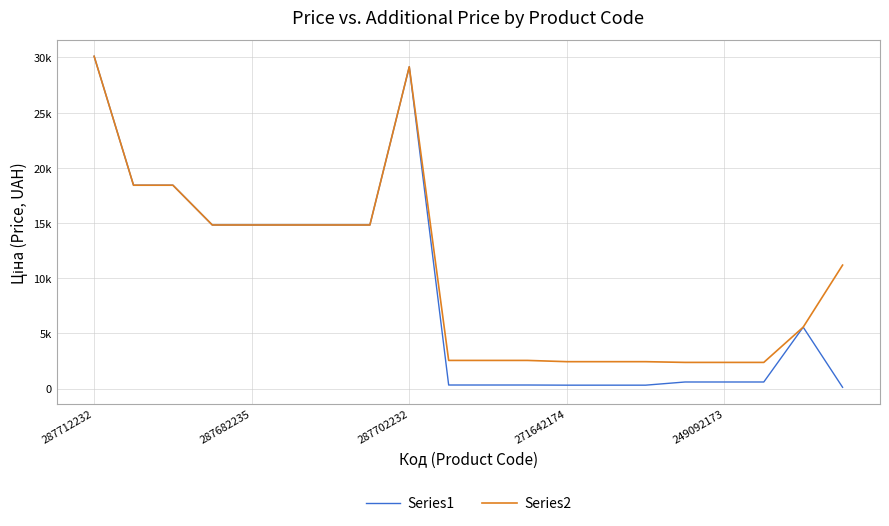

What are all the series names shown in the legend?

Series1, Series2